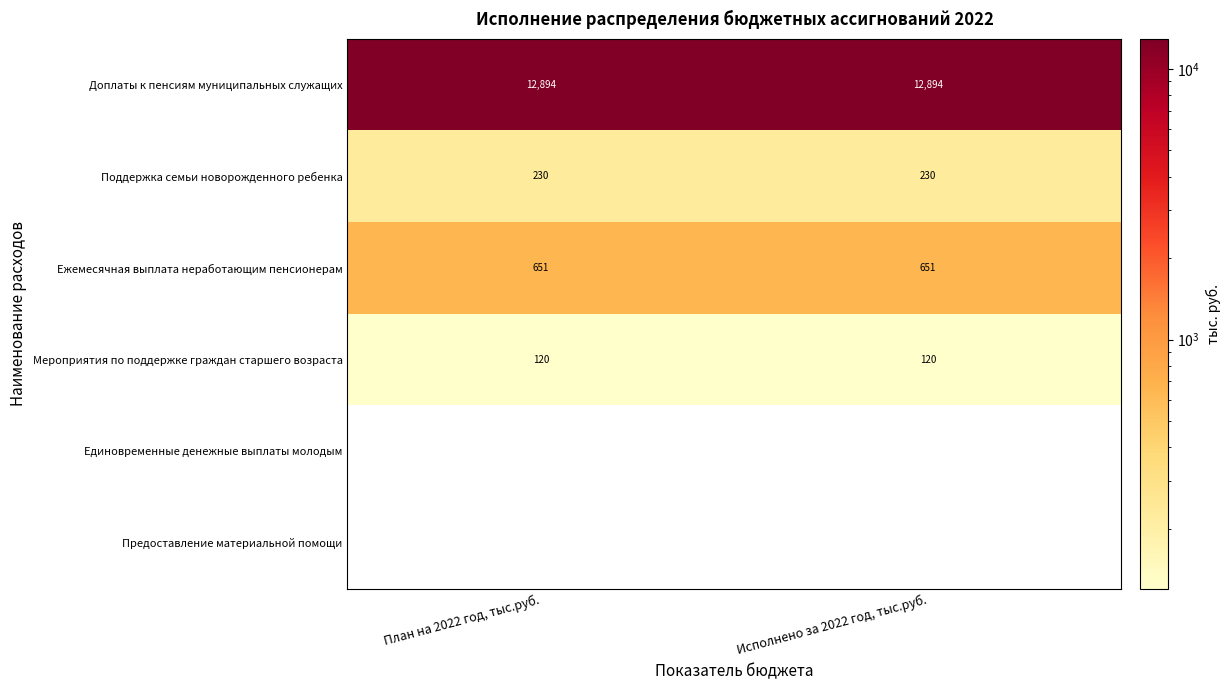

At План на 2022 год, тыс.руб., list the series in order from largest to smallest.

Доплаты к пенсиям муниципальных служащих, Ежемесячная выплата неработающим пенсионерам, Мероприятия по поддержке граждан старшего возраста, Единовременные денежные выплаты молодым, Предоставление материальной помощи, Поддержка семьи новорожденного ребенка